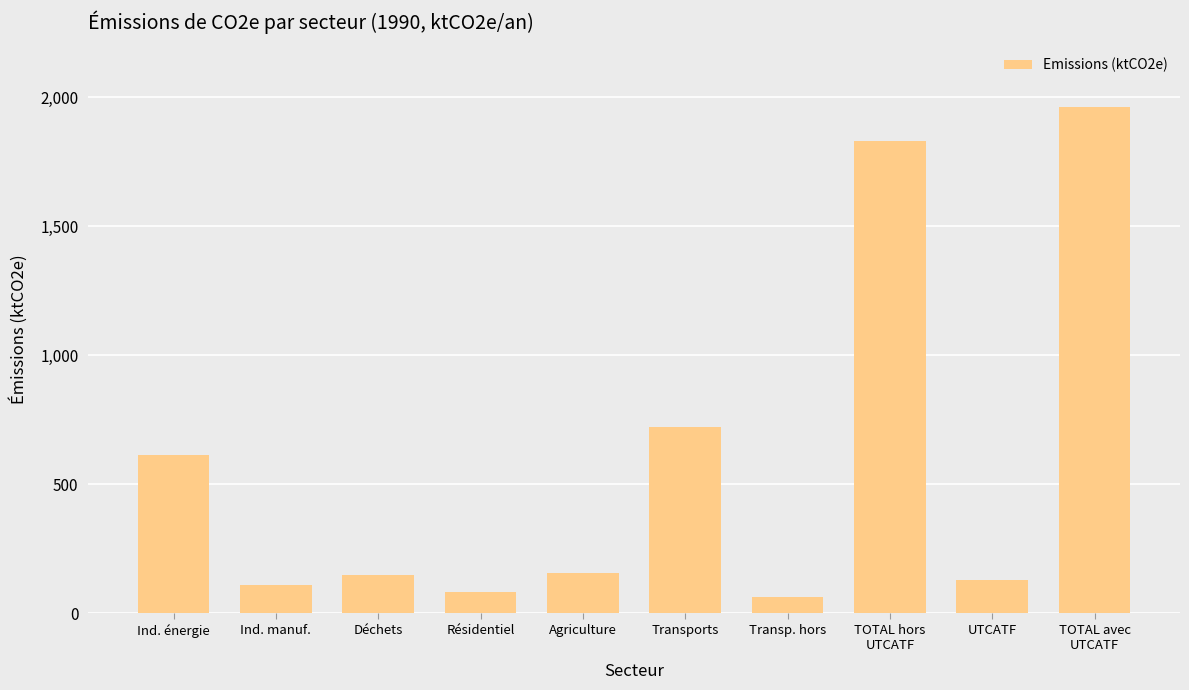

What is the greatest value displayed?

1961.5